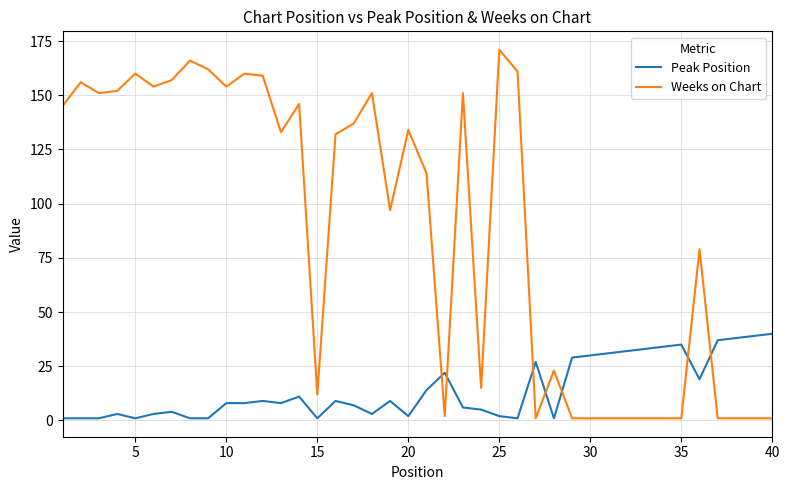

Which series has the largest total across all categories?

Weeks on Chart